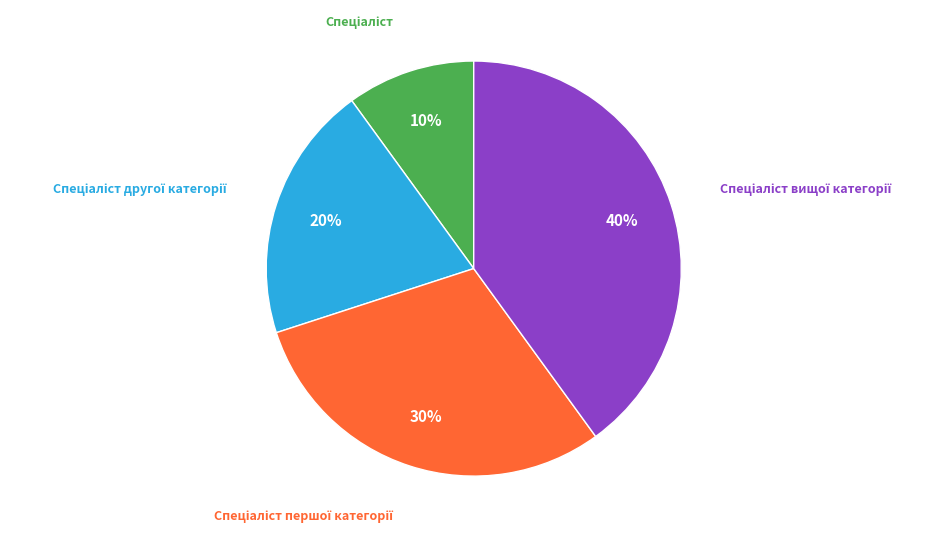

Is there a majority slice in this chart?

No